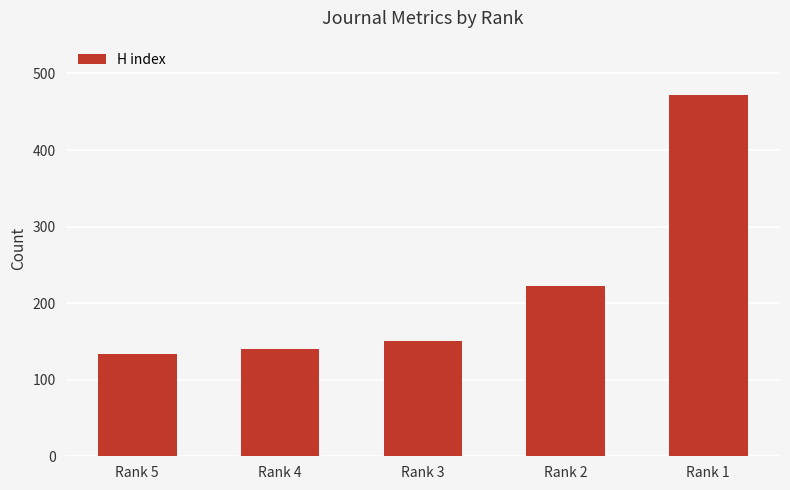

What is the value of the 5th bar from the left?

472